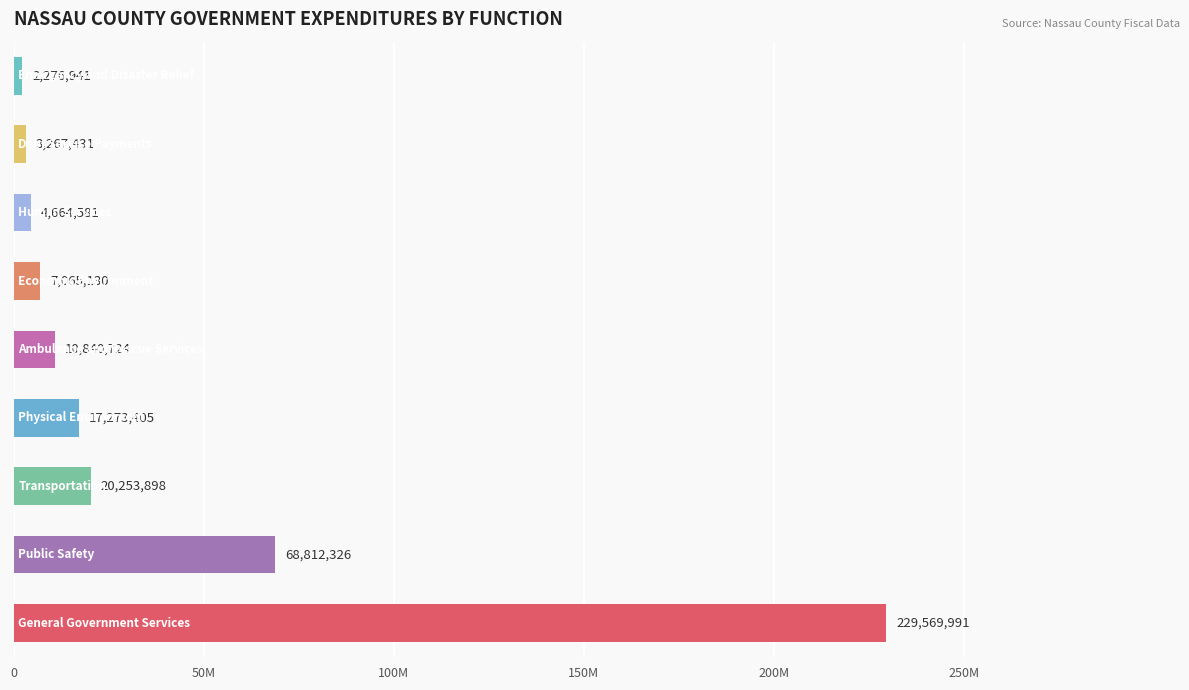

Are the bars horizontal?

Yes